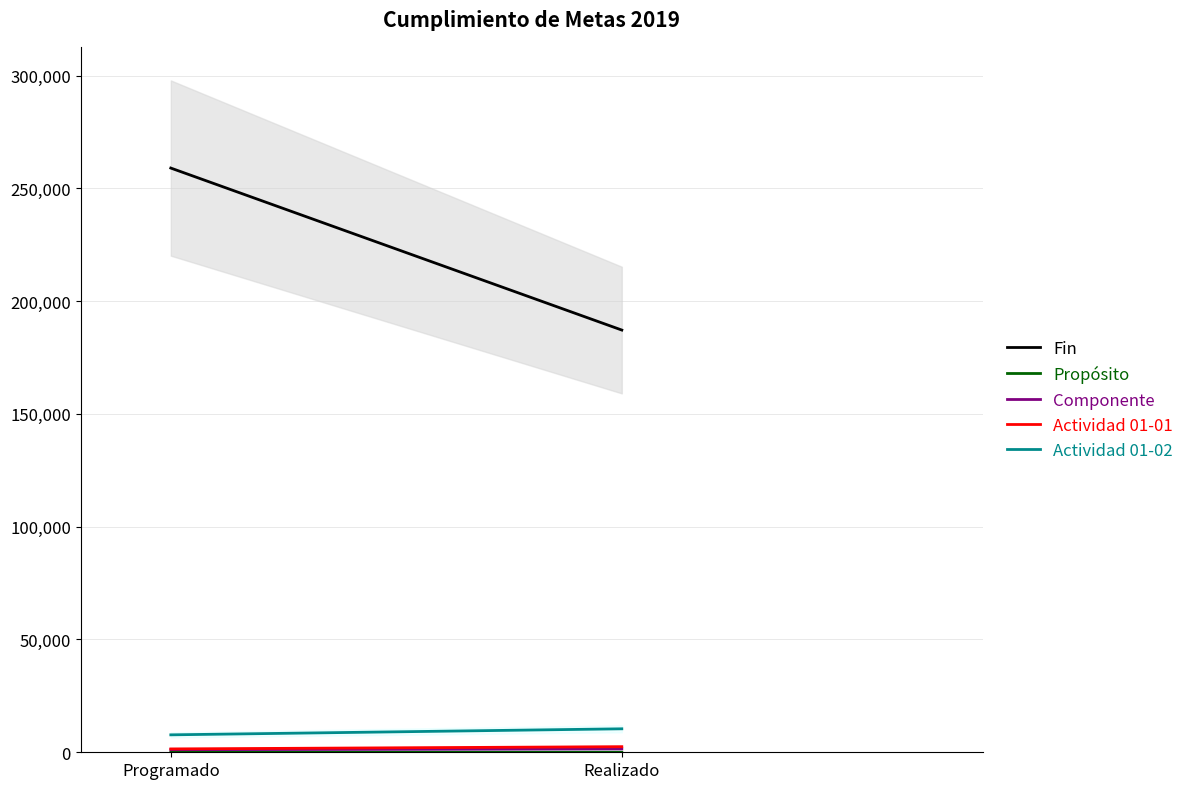

List the series in order of their peak value, lowest first.

Propósito, Componente, Actividad 01-01, Actividad 01-02, Fin